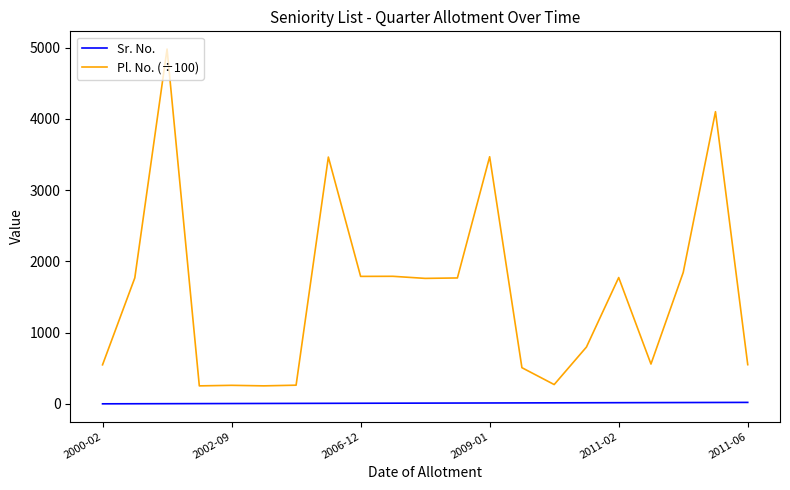

True or false: Pl. No. (÷100) and Sr. No. cross at least once.

False